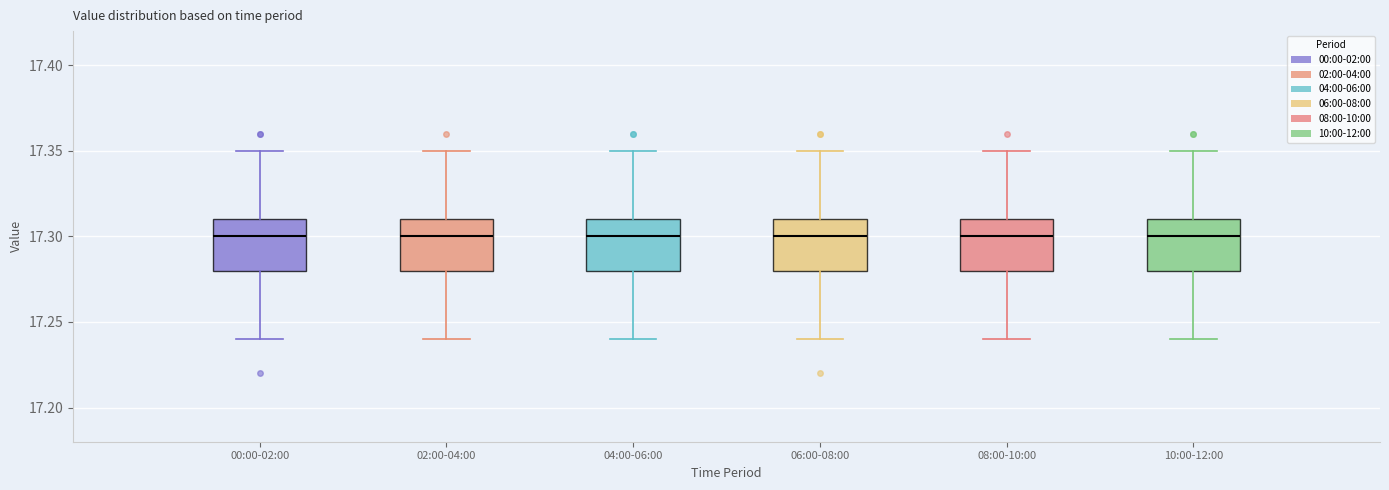

Reading left to right, read every box against the y-axis: the position of its median line, the range the box covers, and the ends of its whiskers. The values are not printed on the chart, so give them approximately, as read against the axis.

00:00-02:00: median 17.30, box 17.28 to 17.31, whiskers 17.24 to 17.35
02:00-04:00: median 17.30, box 17.28 to 17.31, whiskers 17.24 to 17.35
04:00-06:00: median 17.30, box 17.28 to 17.31, whiskers 17.24 to 17.35
06:00-08:00: median 17.30, box 17.28 to 17.31, whiskers 17.24 to 17.35
08:00-10:00: median 17.30, box 17.28 to 17.31, whiskers 17.24 to 17.35
10:00-12:00: median 17.30, box 17.28 to 17.31, whiskers 17.24 to 17.35